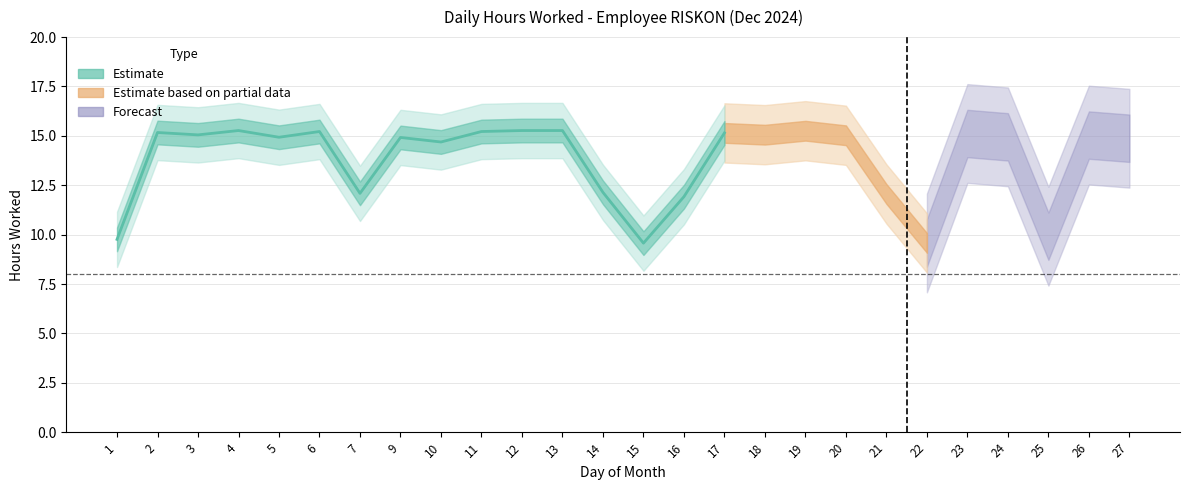

At which category does Hours Worked reach its first local peak?

2